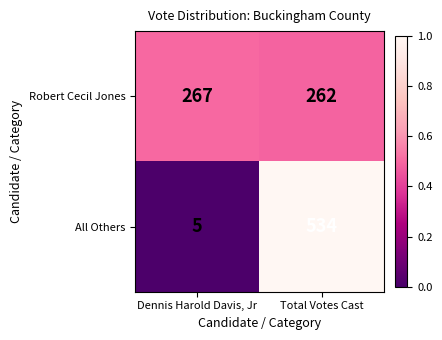

Which label corresponds to the largest value in the chart?

Total Votes Cast